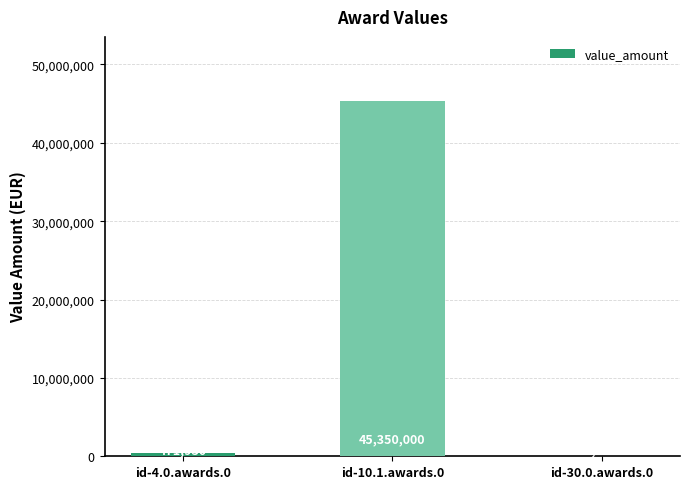

At which category does the chart reach its peak across all series?

id-10.1.awards.0